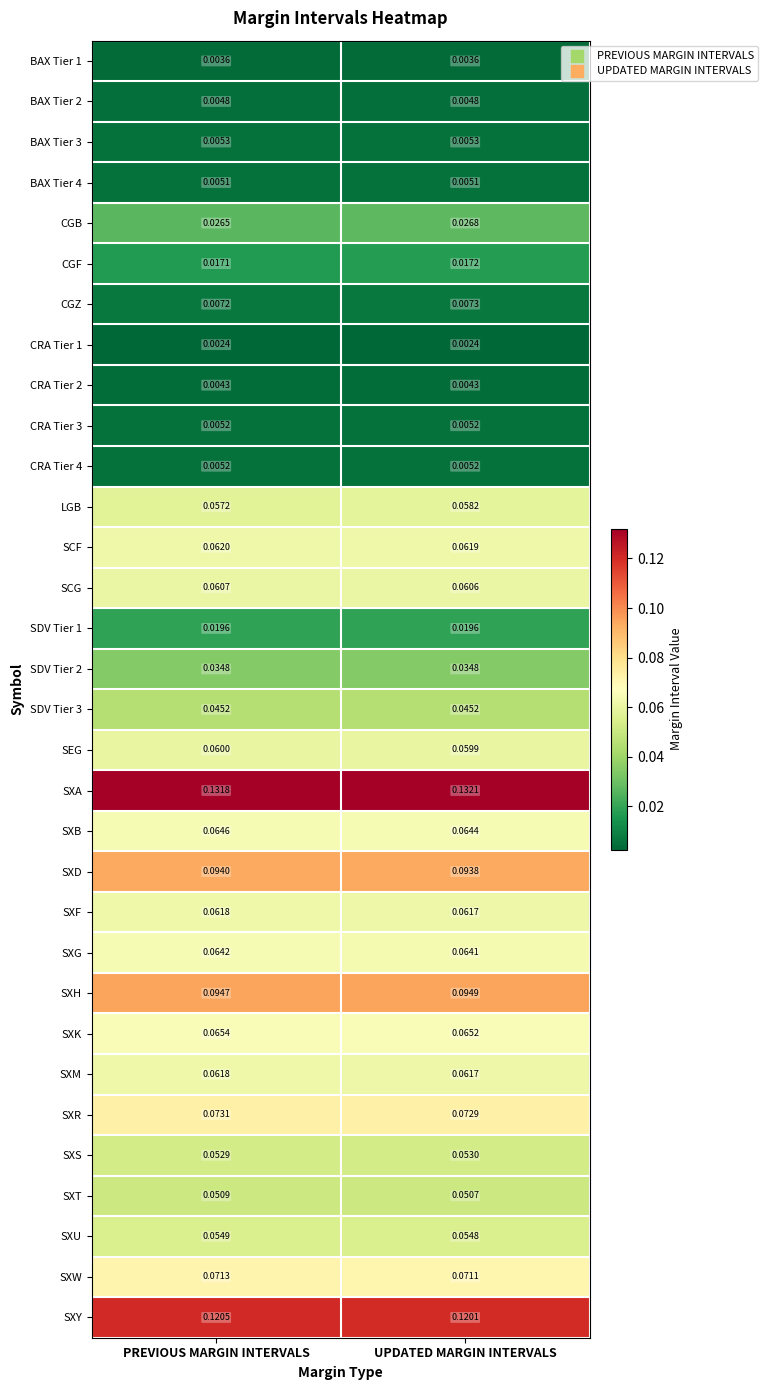

At which label does SXH reach its peak?

UPDATED MARGIN INTERVALS